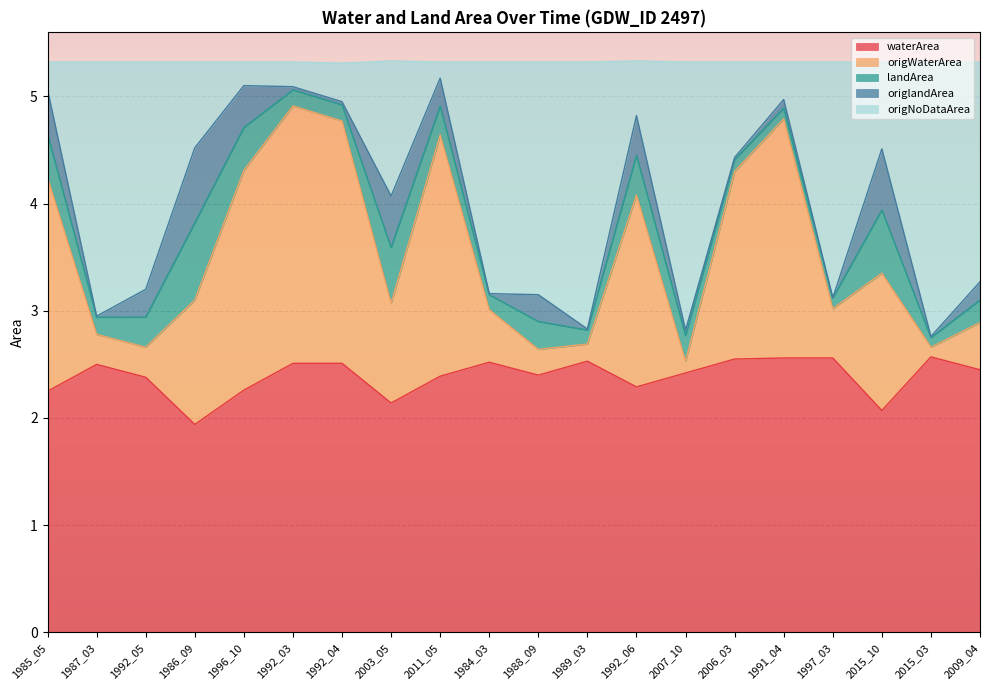

In origWaterArea, how many points are lower than both neighbors (excluding endpoints)?

5